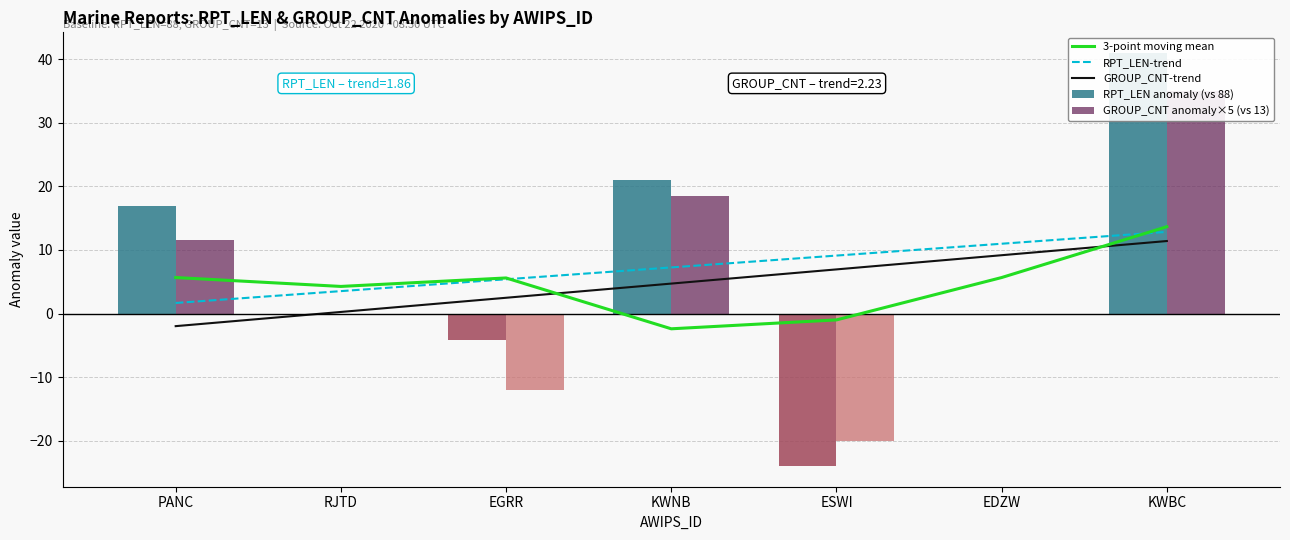

What is the highest value of the RPT_LEN anomaly (vs 88) series?

41.0